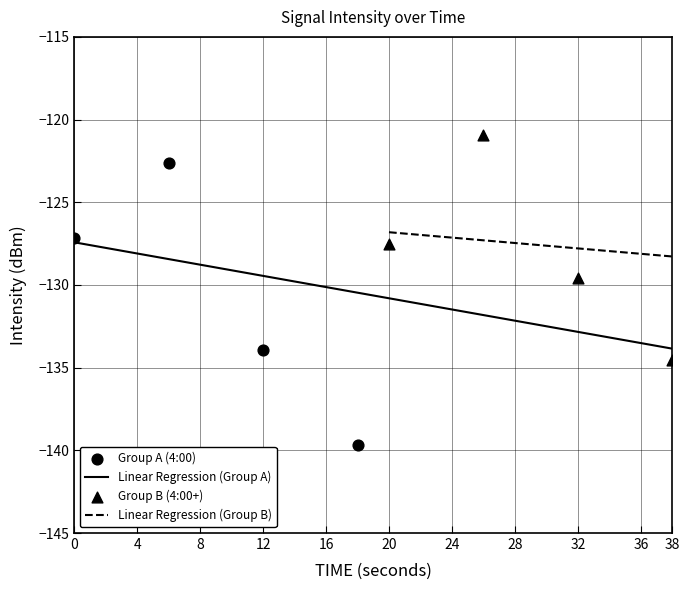

What is the minimum value for Linear Regression (Group A)?

-133.9